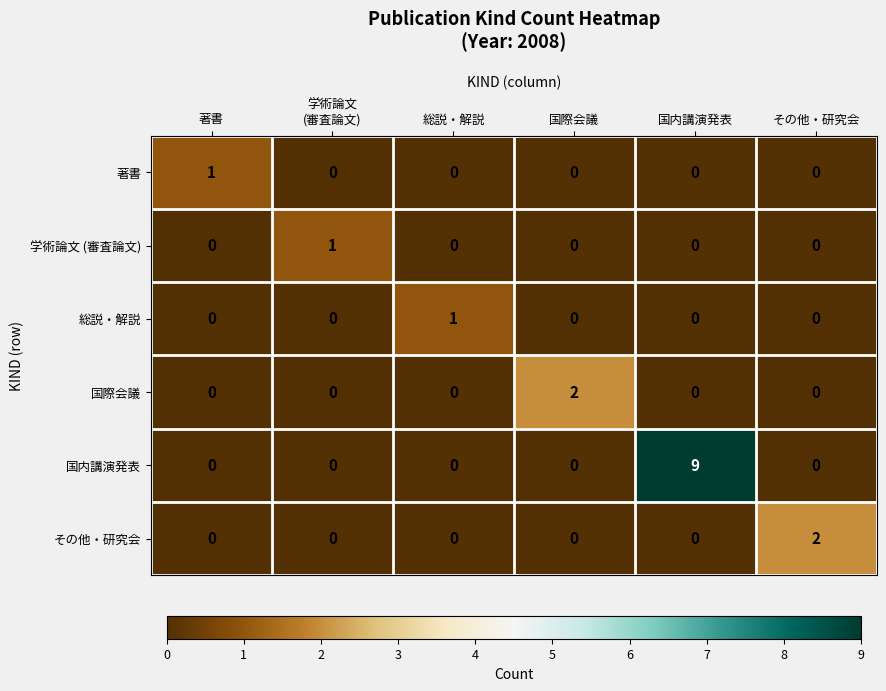

What is the total value across all series at 国際会議?

2